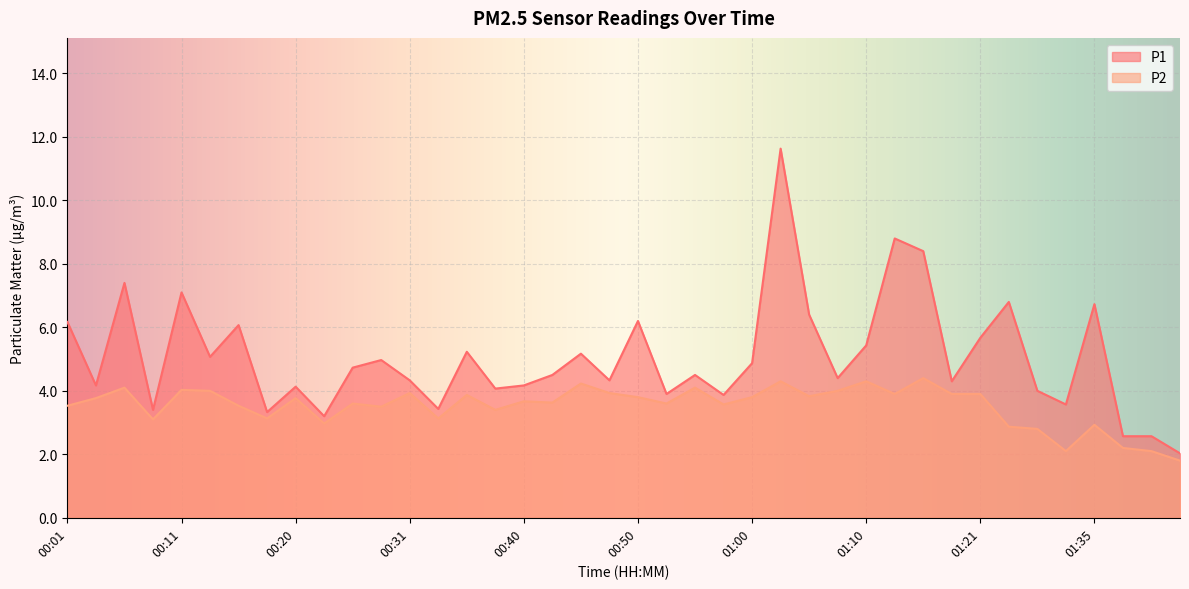

True or false: P1 has a value of 7.5 at 00:28.

False